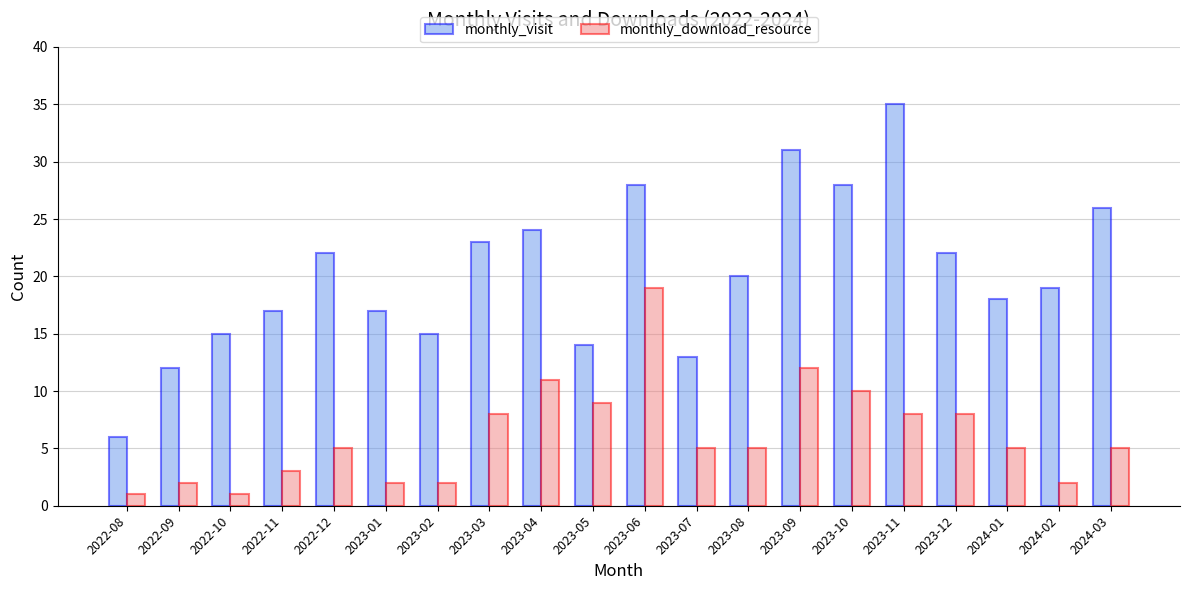

What is the maximum value shown in the chart?

35